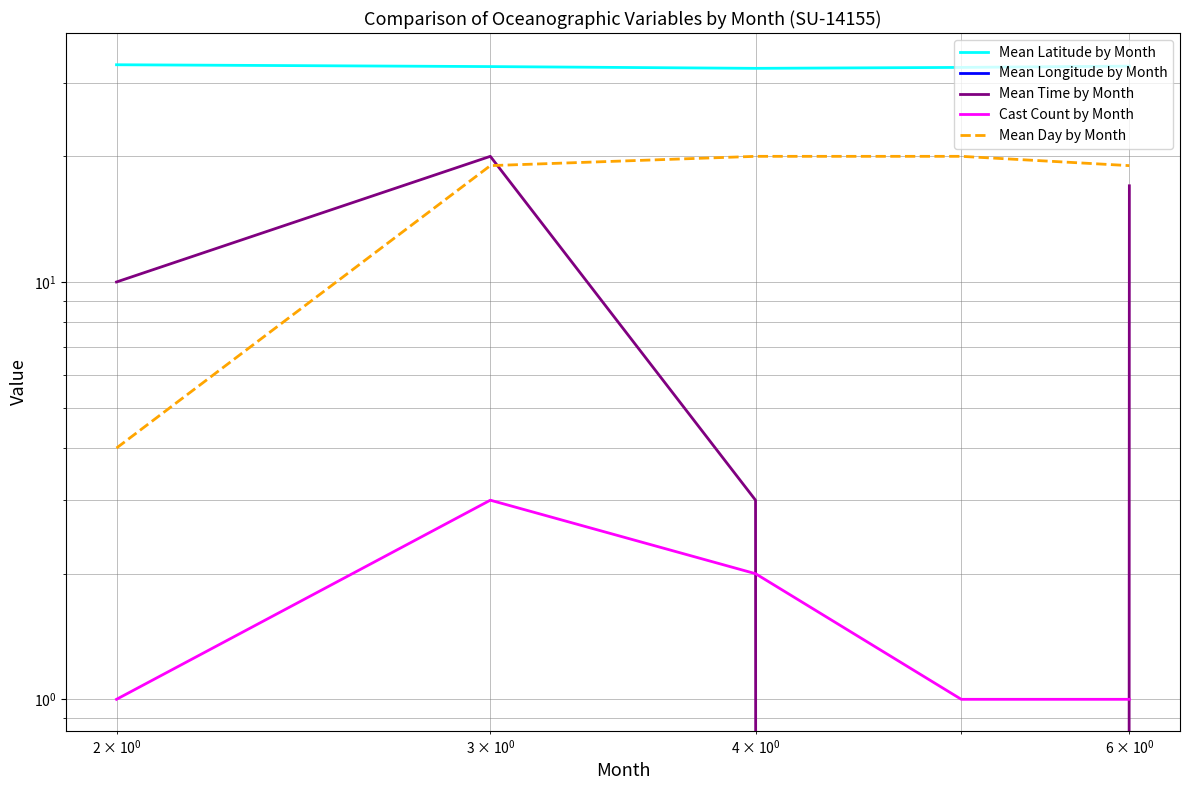

How many data points in Mean Time by Month are less than 10?

2